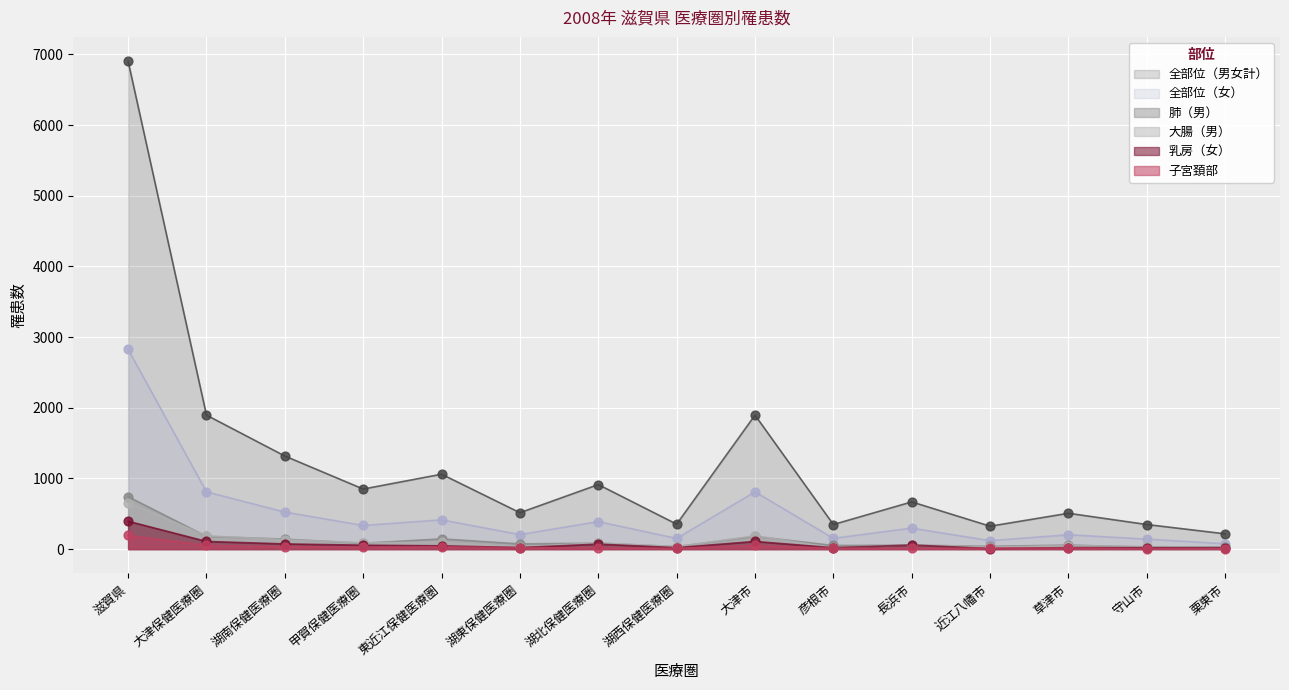

Which series reaches the maximum Y coordinate?

全部位（男女計）